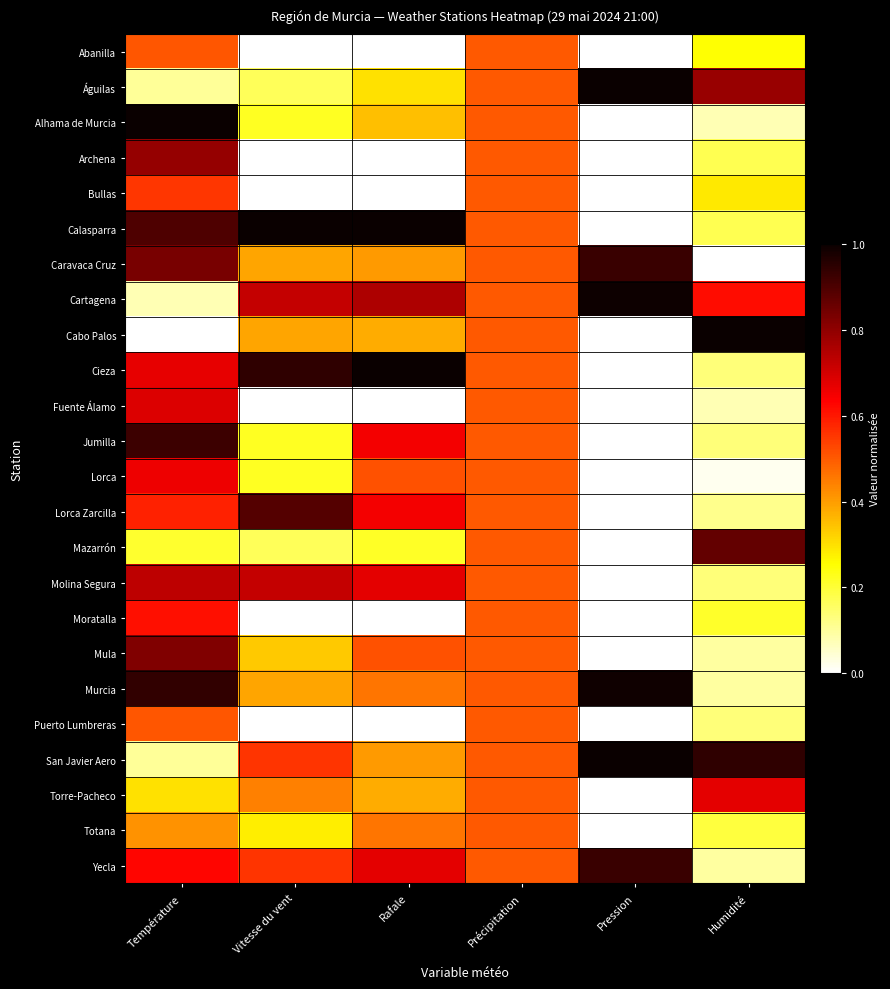

What is the difference between the highest and lowest values at Température?

1.0